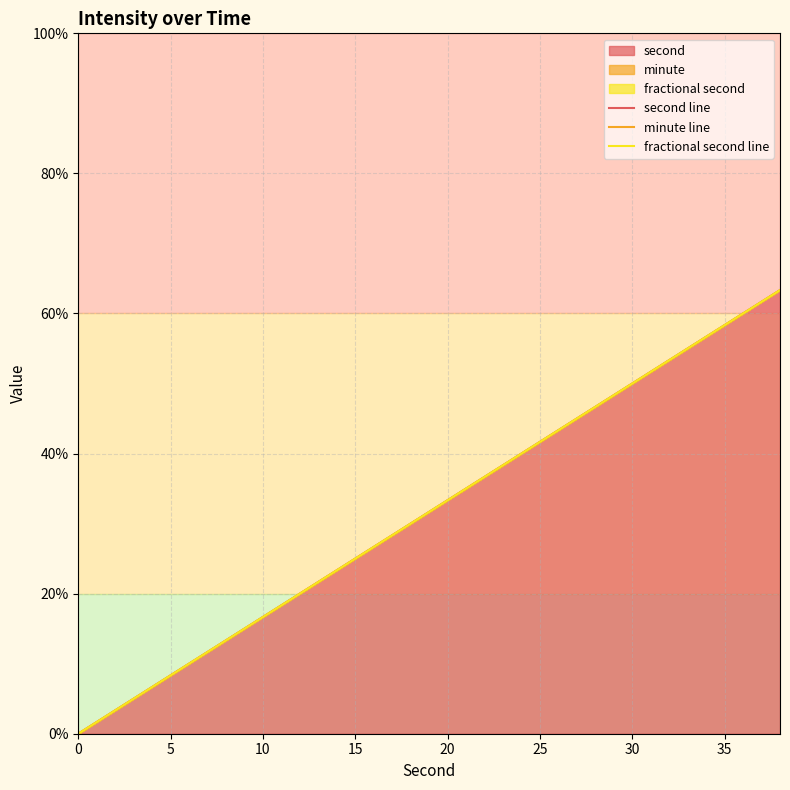

The value of minute line at 20 is 55.7. True or false?

False